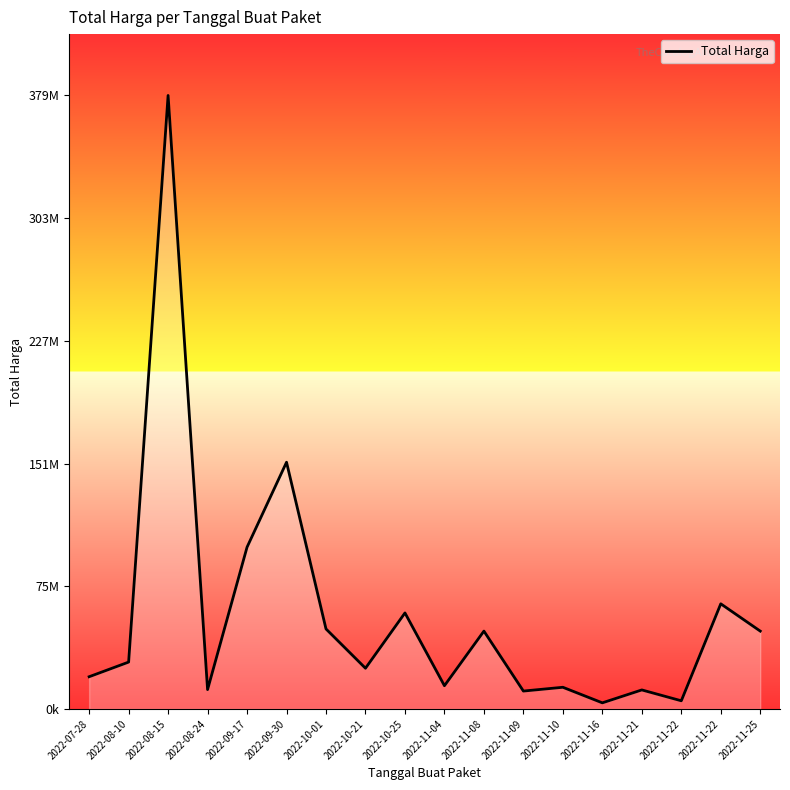

True or false: the data shows 42858329 at 2022-09-17.

False